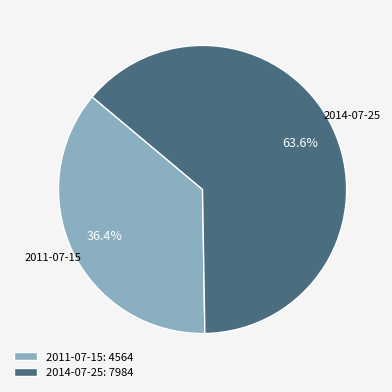

Which slice is the smallest?

2011-07-15